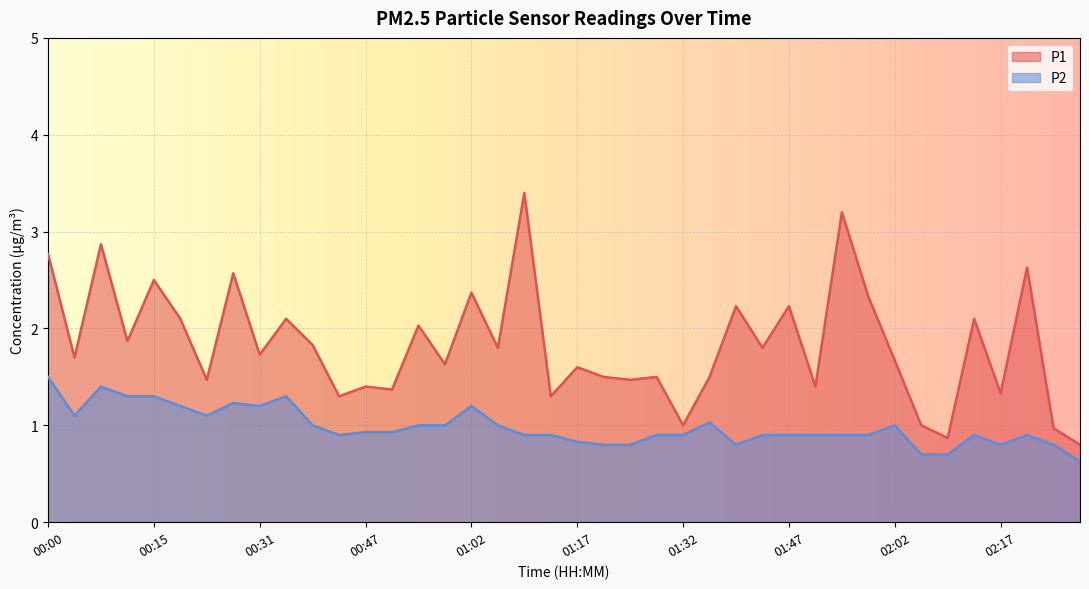

True or false: P1 and P2 intersect in this chart.

False